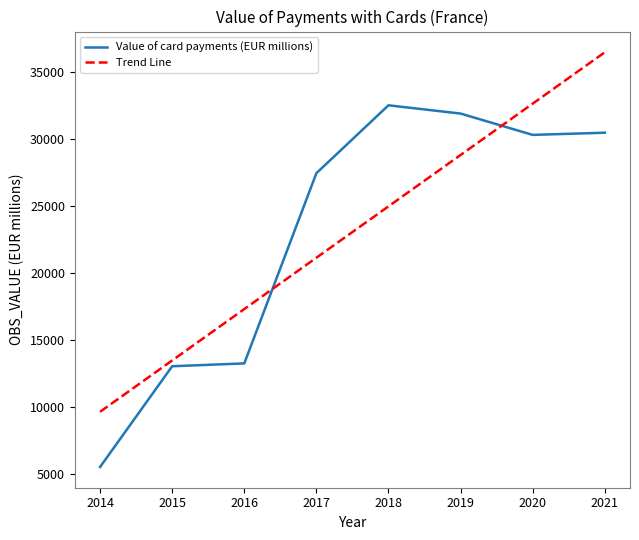

What is the maximum value for Value of card payments (EUR millions)?

32507.3